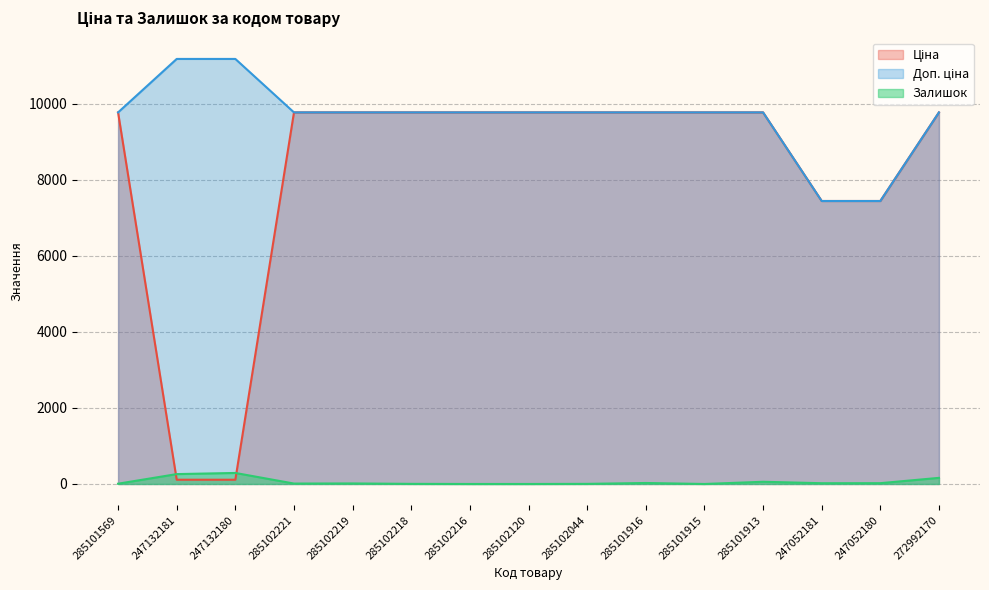

What is the approximate value of Доп. ціна at 285101569?

9775.5